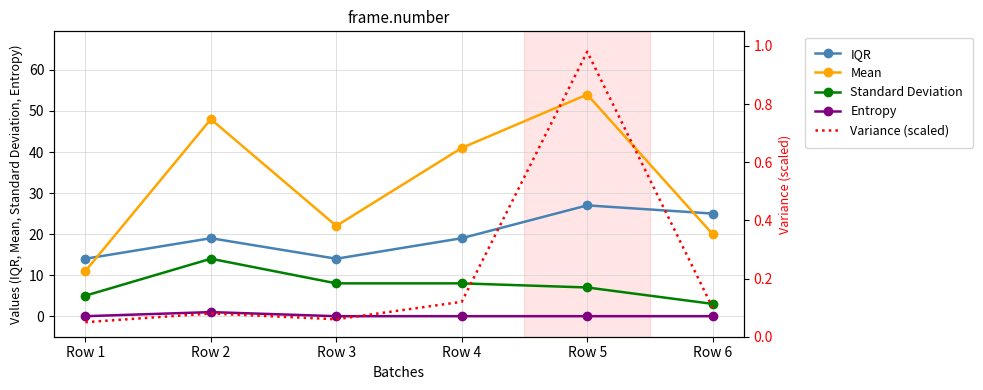

How many lines are shown in the chart?

5